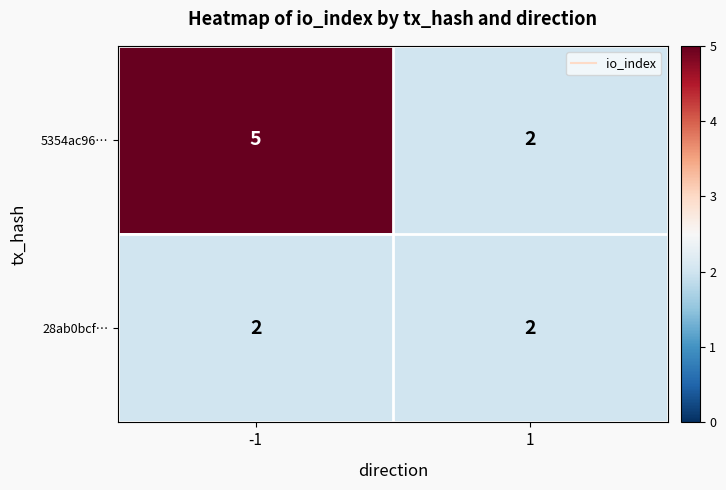

True or false: 5354ac96… has a value of 3 at 1.

False